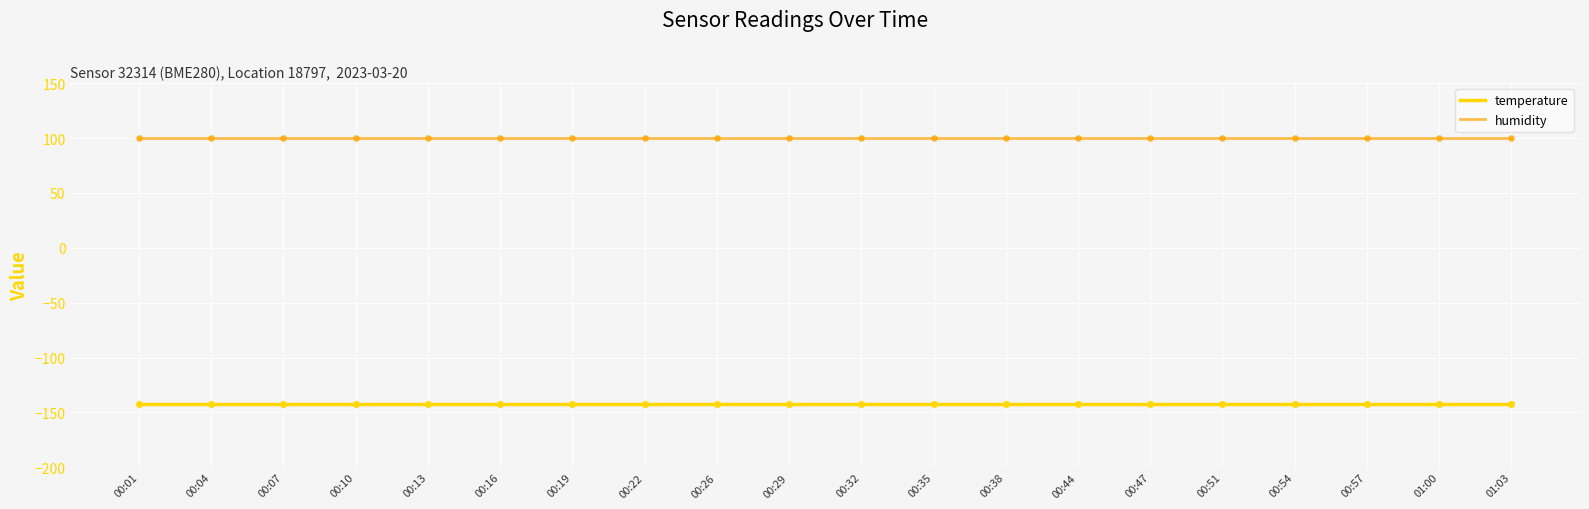

Which series has the largest total across all categories?

humidity